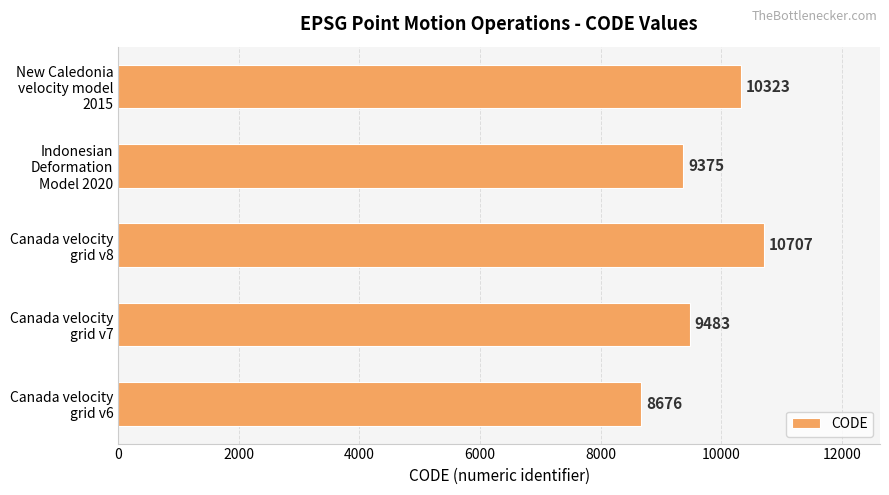

What is the average value?

9713